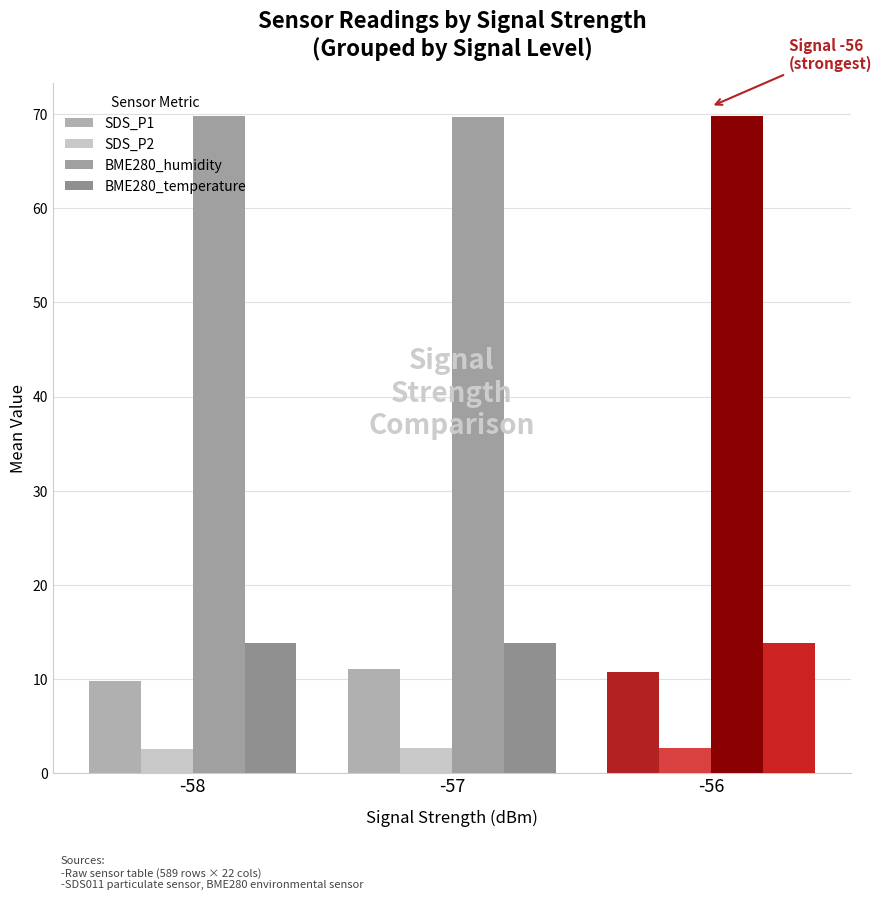

What is the difference between the SDS_P2 values at -56 and -58?

0.1